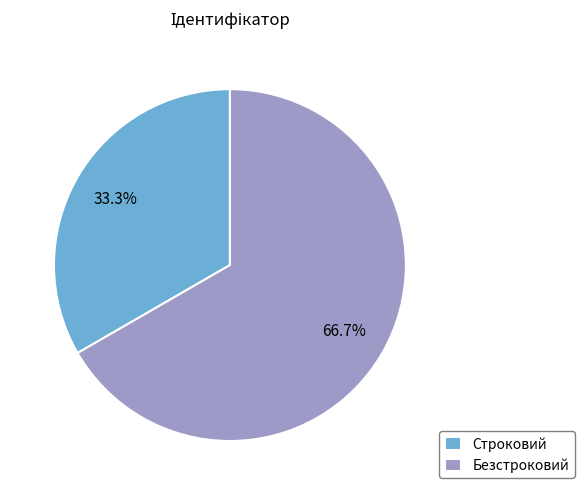

Approximately how many times larger is the value at Строковий compared to Безстроковий?

0.5